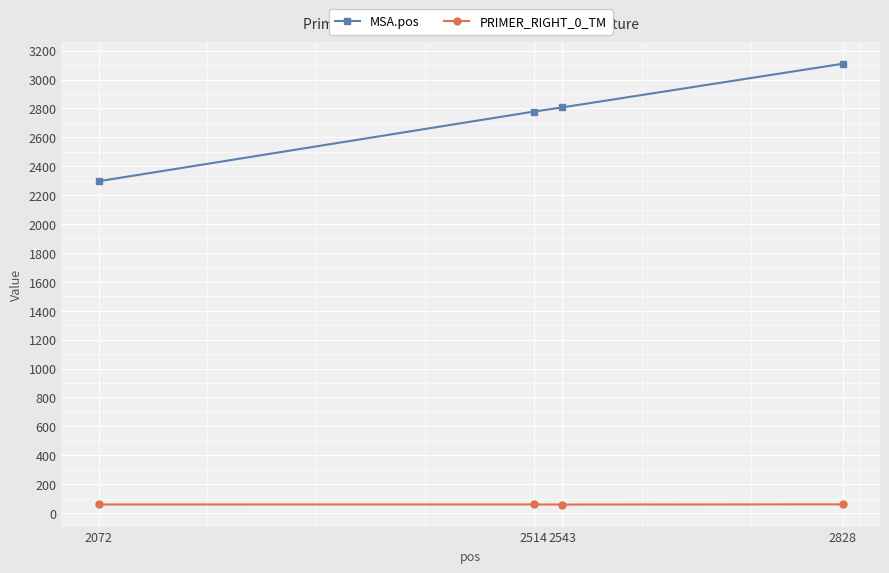

List the labels in order of MSA.pos value, largest first.

2828, 2543, 2514, 2072